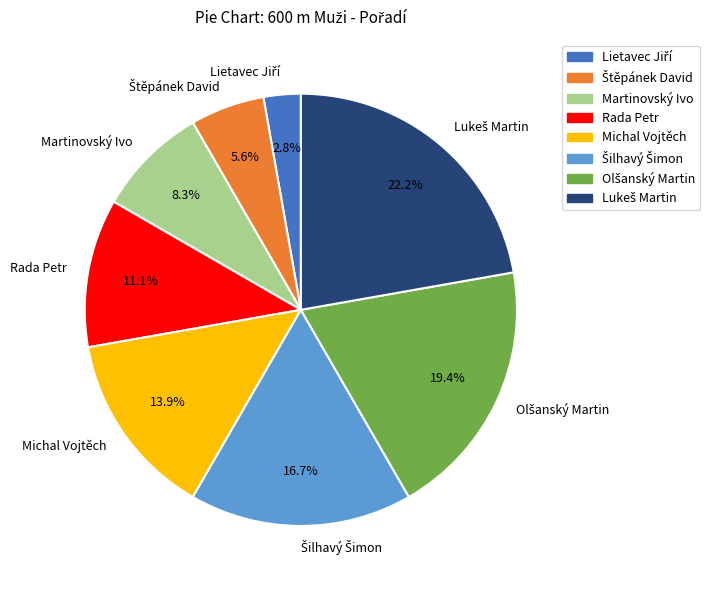

Does any single category account for the majority?

No